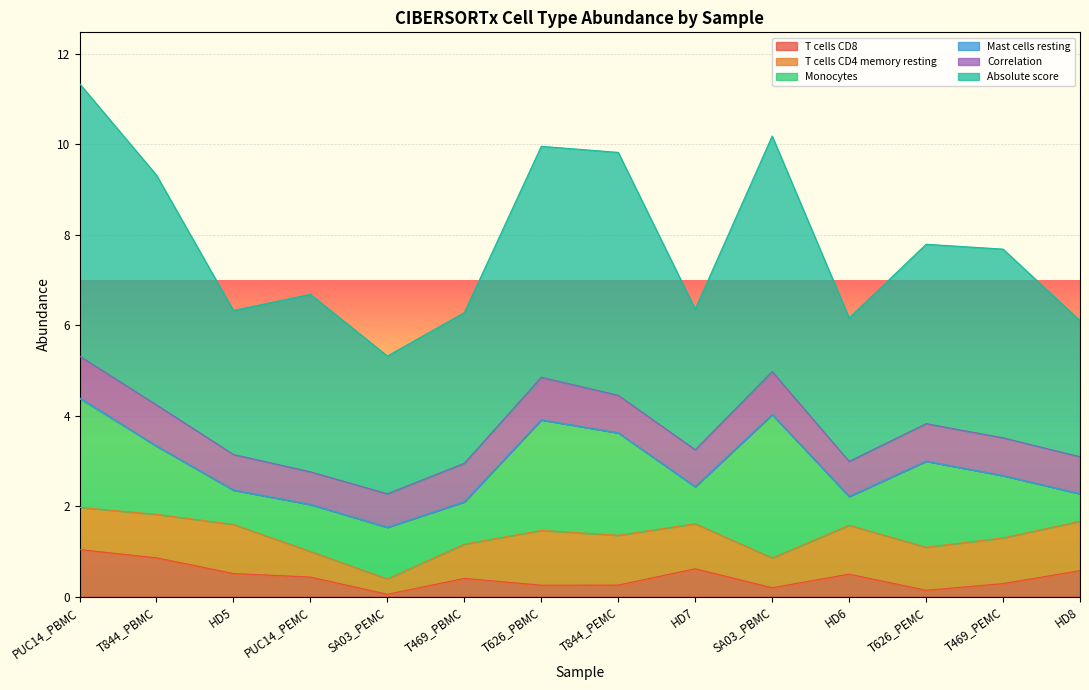

Reading right to left, transcribe all the data shown in this chart.

T cells CD8: HD8=0.6	T469_PEMC=0.3	T626_PEMC=0.1	HD6=0.5	SA03_PBMC=0.2	HD7=0.6	T844_PEMC=0.3	T626_PBMC=0.3	T469_PBMC=0.4	SA03_PEMC=0.1	PUC14_PEMC=0.4	HD5=0.5	T844_PBMC=0.9	PUC14_PBMC=1.0
T cells CD4 memory resting: HD8=1.1	T469_PEMC=1.0	T626_PEMC=1.0	HD6=1.1	SA03_PBMC=0.7	HD7=1.0	T844_PEMC=1.1	T626_PBMC=1.2	T469_PBMC=0.8	SA03_PEMC=0.3	PUC14_PEMC=0.6	HD5=1.1	T844_PBMC=1.0	PUC14_PBMC=0.9
Monocytes: HD8=0.6	T469_PEMC=1.4	T626_PEMC=1.9	HD6=0.6	SA03_PBMC=3.2	HD7=0.8	T844_PEMC=2.3	T626_PBMC=2.4	T469_PBMC=0.9	SA03_PEMC=1.1	PUC14_PEMC=1.0	HD5=0.8	T844_PBMC=1.5	PUC14_PBMC=2.4
Mast cells resting: HD8=0.0	T469_PEMC=0.0	T626_PEMC=0.0	HD6=0.0	SA03_PBMC=0.0	HD7=0.0	T844_PEMC=0.0	T626_PBMC=0.0	T469_PBMC=0.0	SA03_PEMC=0.0	PUC14_PEMC=0.0	HD5=0.0	T844_PBMC=0.0	PUC14_PBMC=0.0
Correlation: HD8=0.8	T469_PEMC=0.8	T626_PEMC=0.8	HD6=0.8	SA03_PBMC=0.9	HD7=0.8	T844_PEMC=0.8	T626_PBMC=0.9	T469_PBMC=0.9	SA03_PEMC=0.7	PUC14_PEMC=0.7	HD5=0.8	T844_PBMC=0.9	PUC14_PBMC=0.9
Absolute score: HD8=3.0	T469_PEMC=4.2	T626_PEMC=4.0	HD6=3.2	SA03_PBMC=5.2	HD7=3.1	T844_PEMC=5.4	T626_PBMC=5.1	T469_PBMC=3.3	SA03_PEMC=3.0	PUC14_PEMC=3.9	HD5=3.2	T844_PBMC=5.1	PUC14_PBMC=6.0